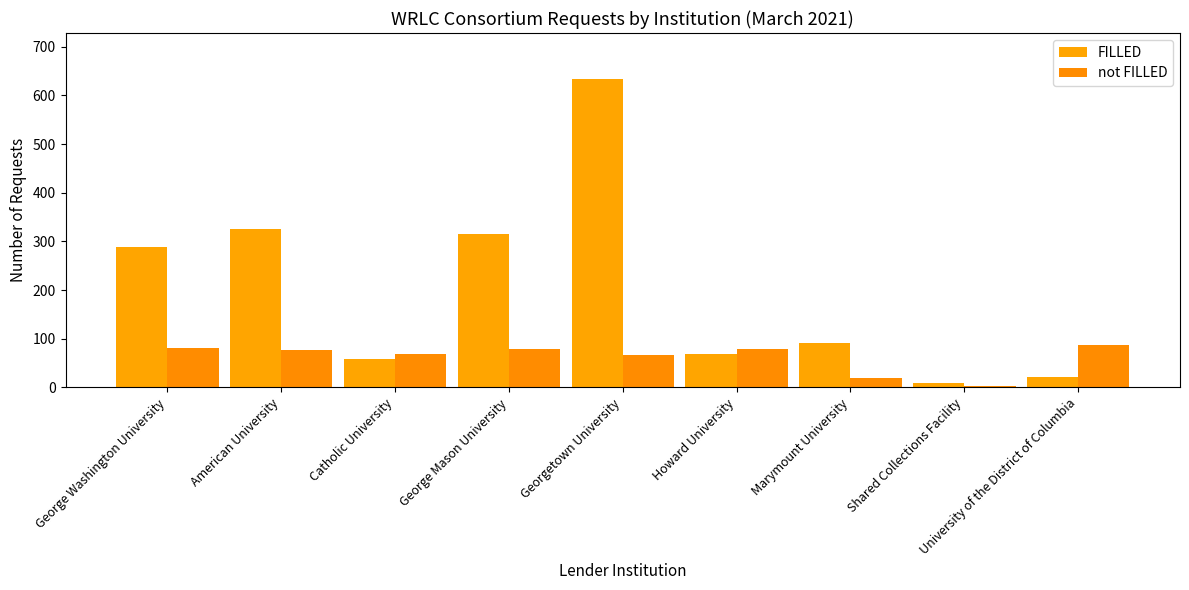

Between Howard University and Shared Collections Facility, which series saw the biggest shift?

not FILLED